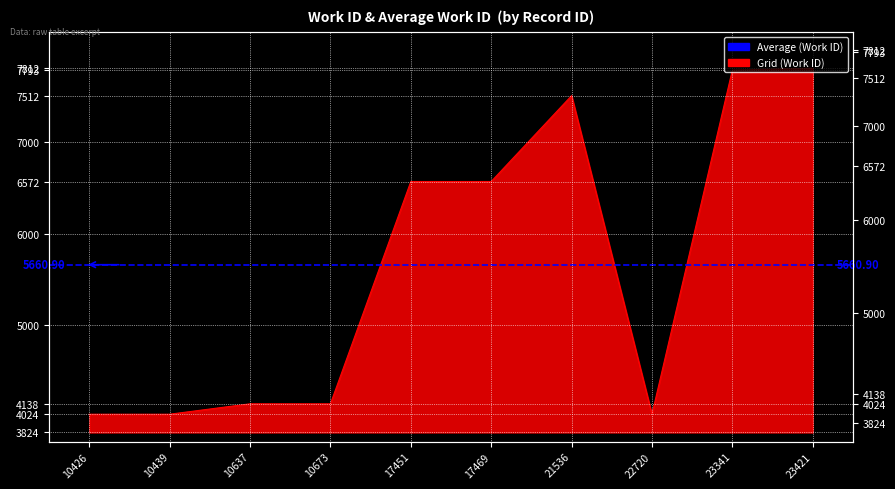

What is the ratio of the value at 10439 to the value at 17451?

0.6